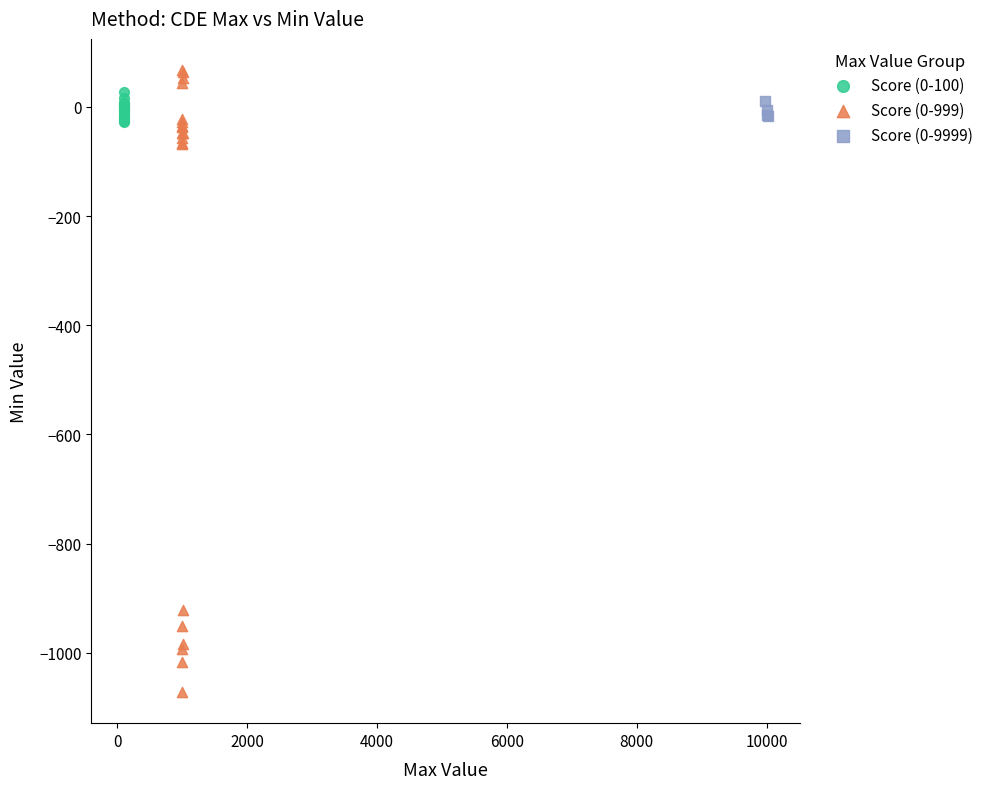

Which series has the widest spread of Y values?

Score (0-999)